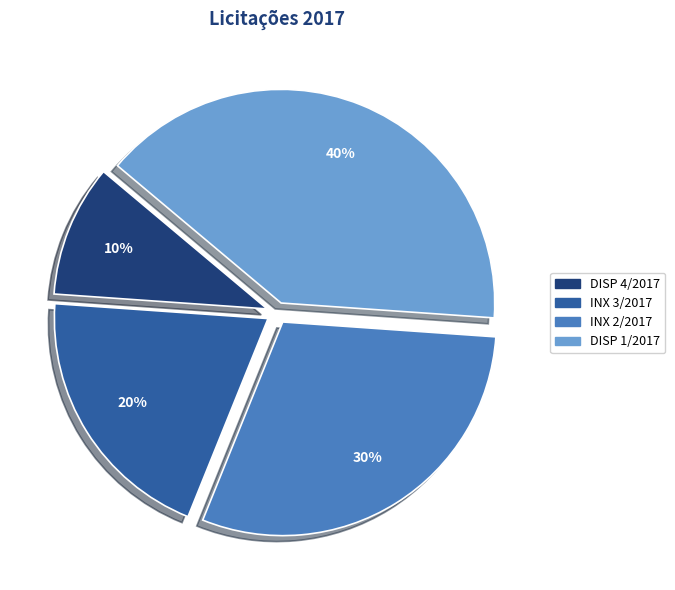

Which category has the smallest portion of the pie?

DISP 4/2017